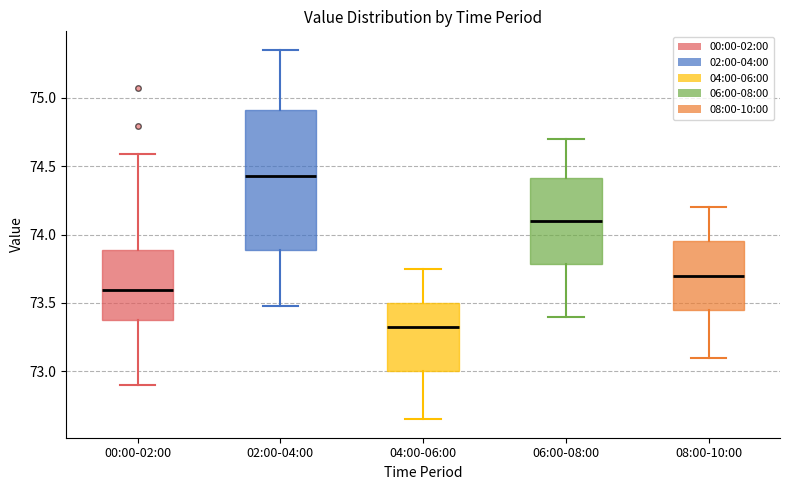

Reading left to right, transcribe this box plot: for each box, give where its median line is, the range the box spans, and where its two whiskers end, as read against the y-axis. The values are not printed on the chart, so give them approximately, as read against the axis.

00:00-02:00: median 73.60, box 73.35 to 73.90, whiskers 72.90 to 74.60
02:00-04:00: median 74.45, box 73.90 to 74.90, whiskers 73.50 to 75.35
04:00-06:00: median 73.35, box 73.00 to 73.50, whiskers 72.65 to 73.75
06:00-08:00: median 74.10, box 73.80 to 74.40, whiskers 73.40 to 74.70
08:00-10:00: median 73.70, box 73.45 to 73.95, whiskers 73.10 to 74.20